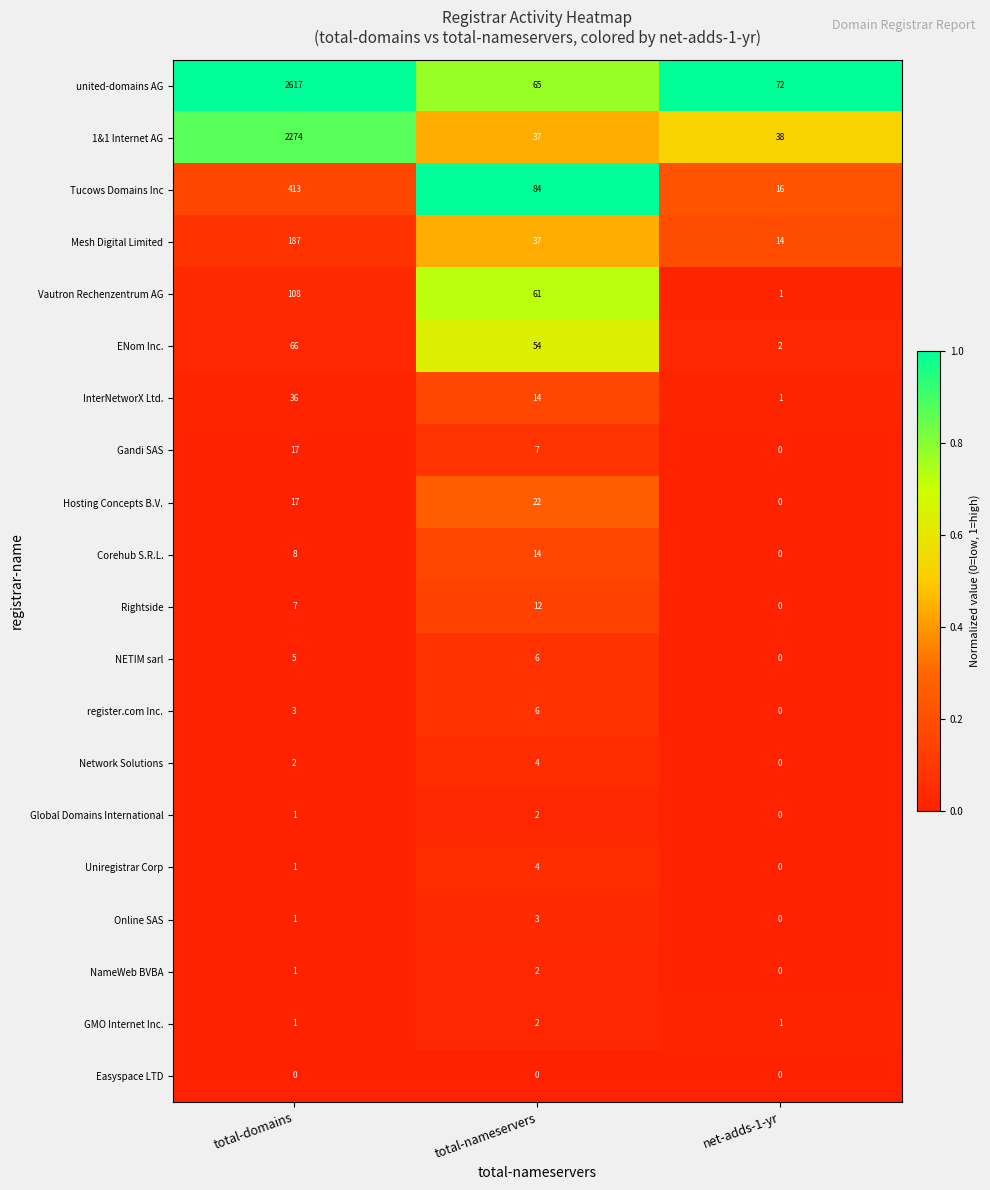

What is the spread (max minus min) of values at total-domains?

2617